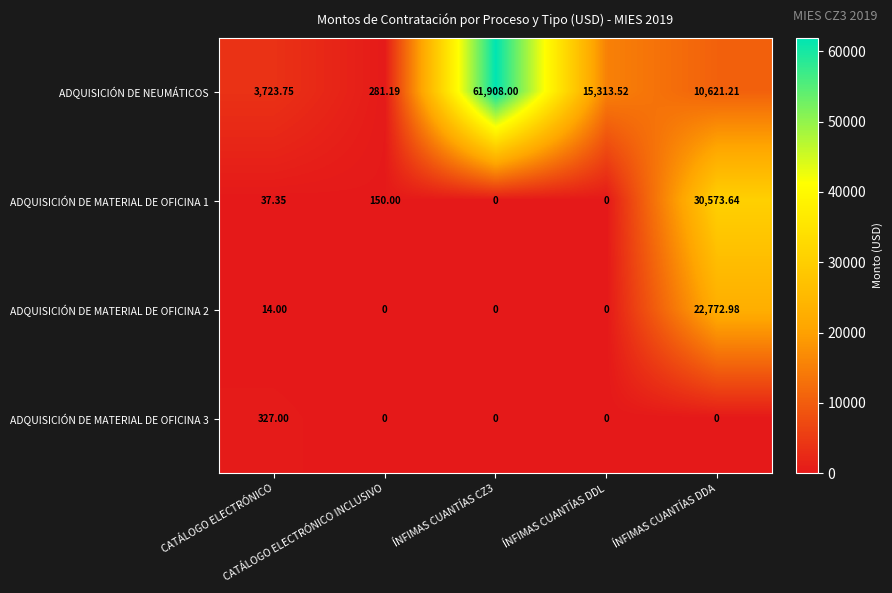

Which series has the largest total across all categories?

ADQUISICIÓN DE NEUMÁTICOS